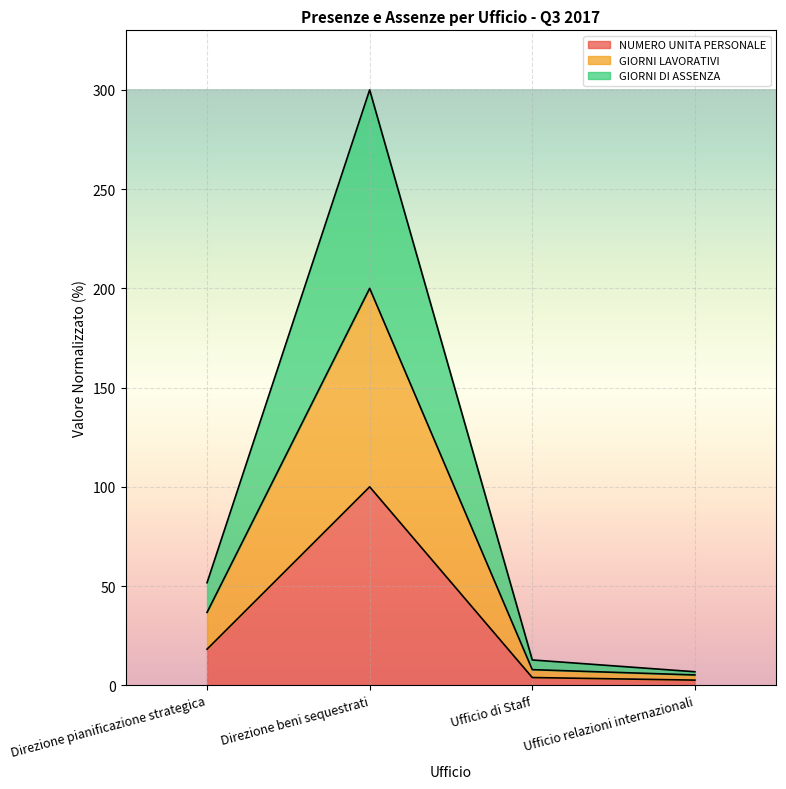

What is the label of the 3rd point from the right?

Direzione beni sequestrati